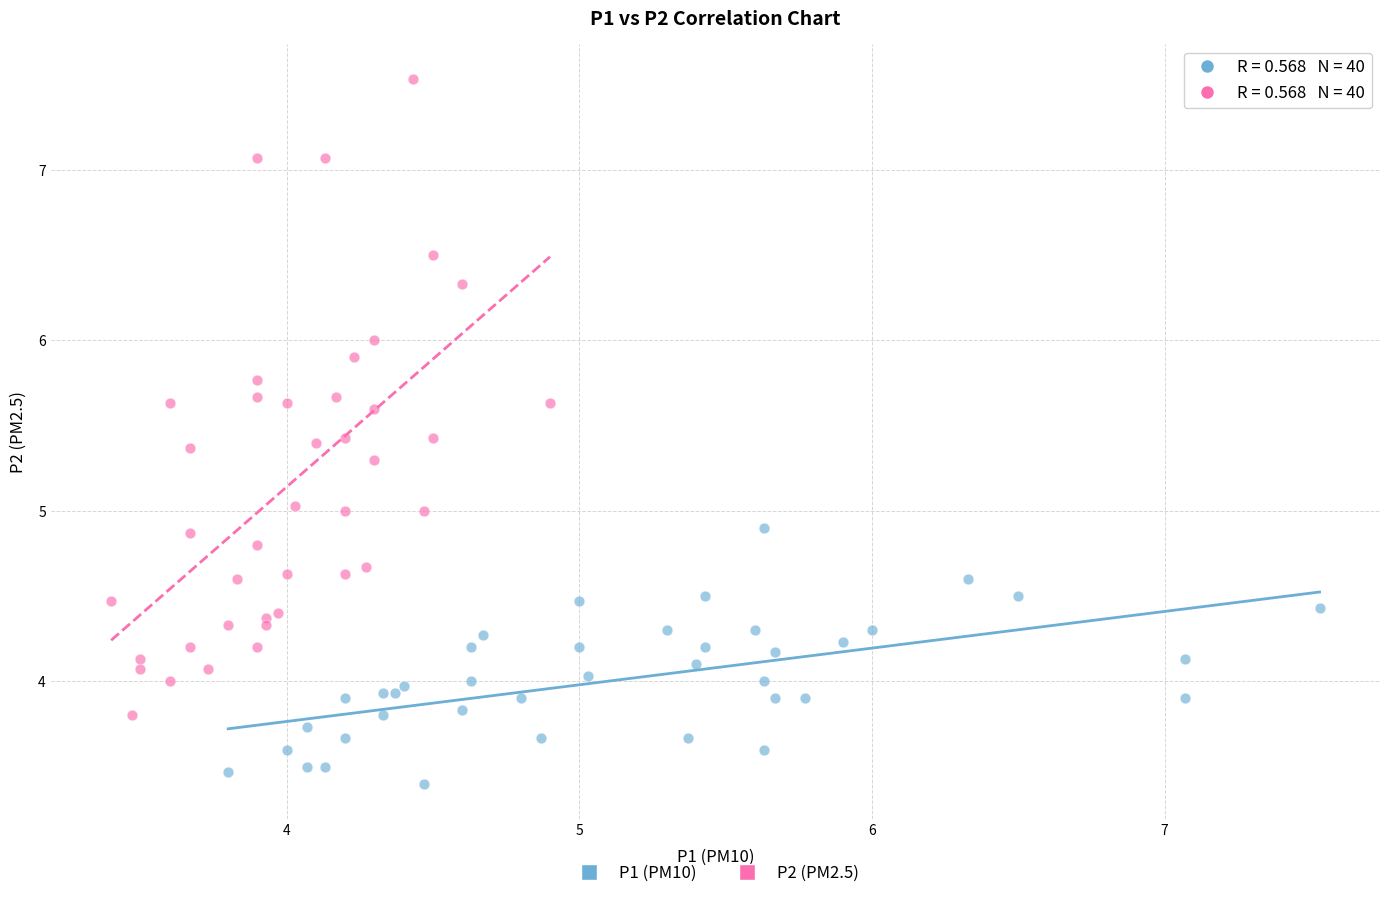

Which series has the widest spread of Y values?

P2 (PM2.5)